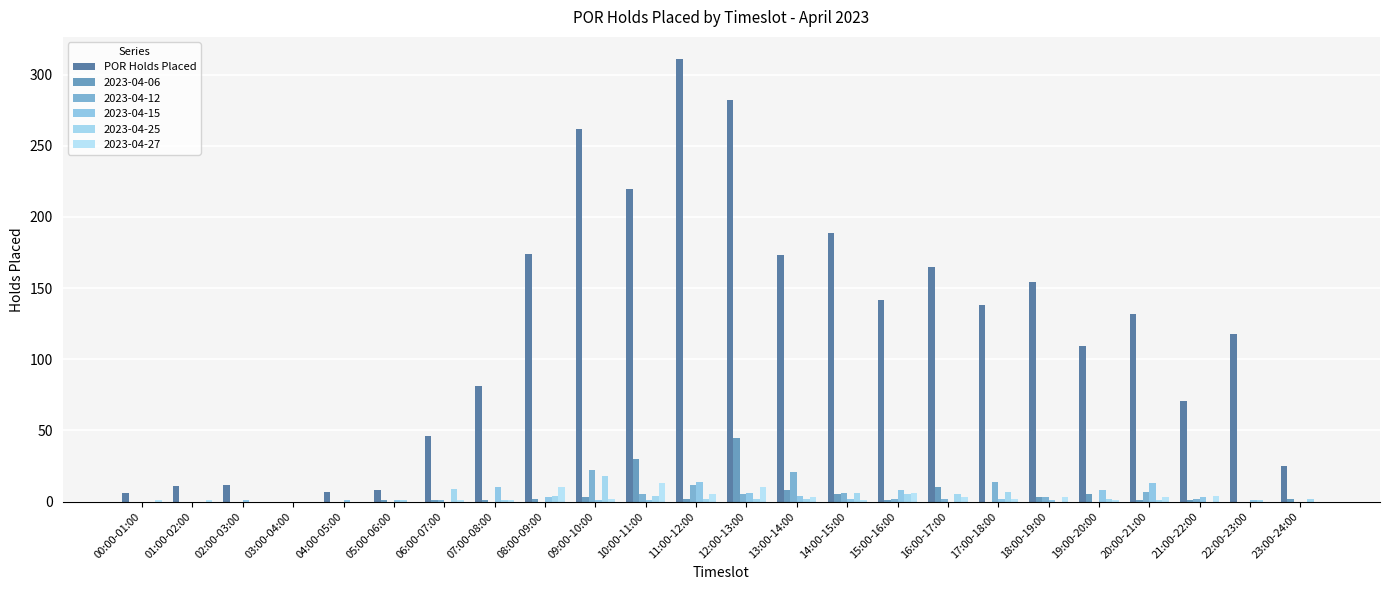

How many data points does each series have?

24